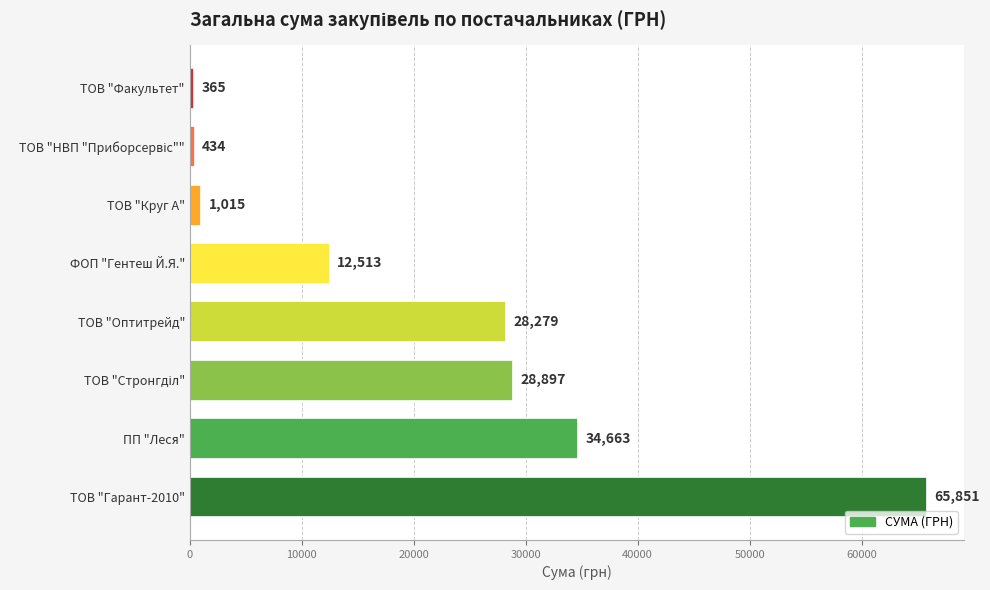

What is the smallest value displayed?

365.0